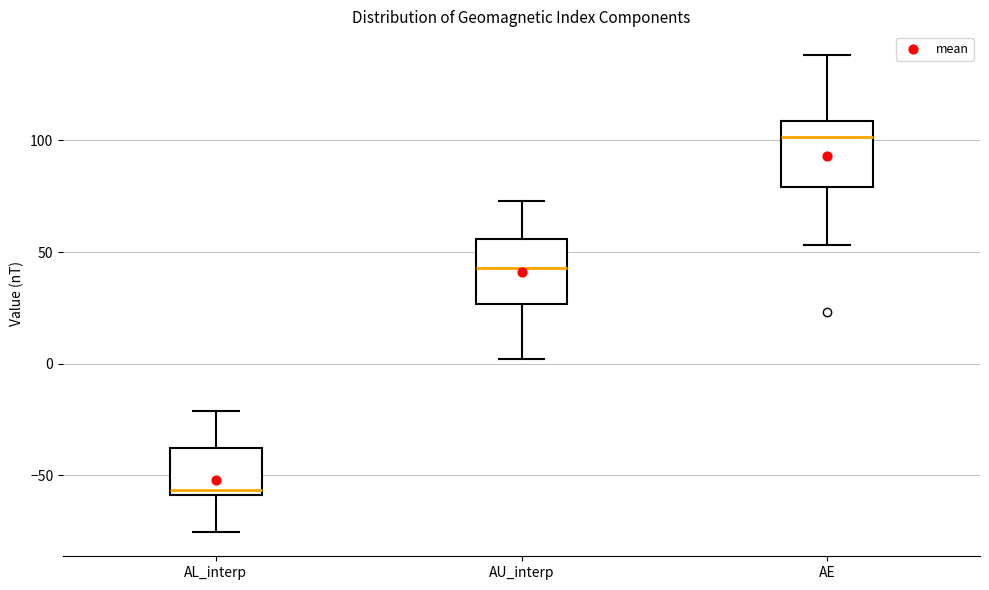

Where is the upper edge of the box for AL_interp on the y-axis? The values are not printed on the chart, so give them approximately, as read against the axis.

-40